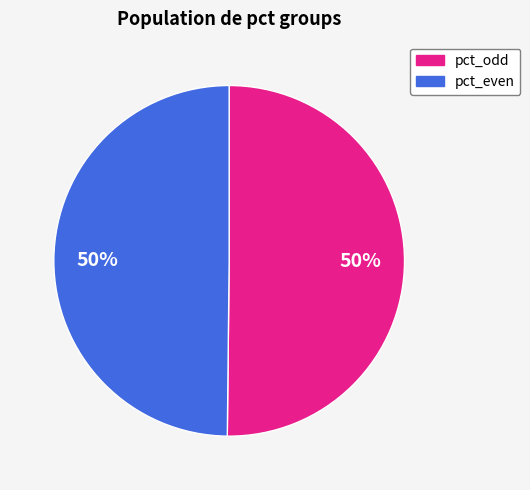

To the nearest percent, what is the average slice percentage?

50%